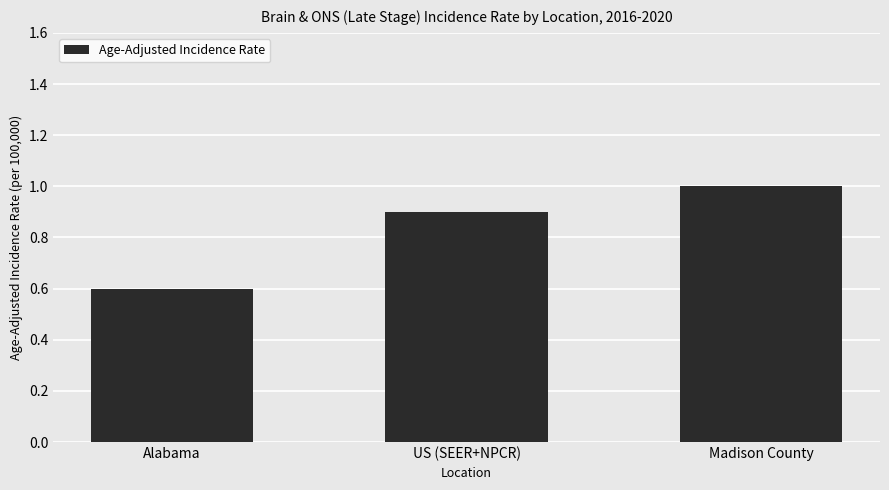

List the labels in order of value, largest first.

Madison County, US (SEER+NPCR), Alabama